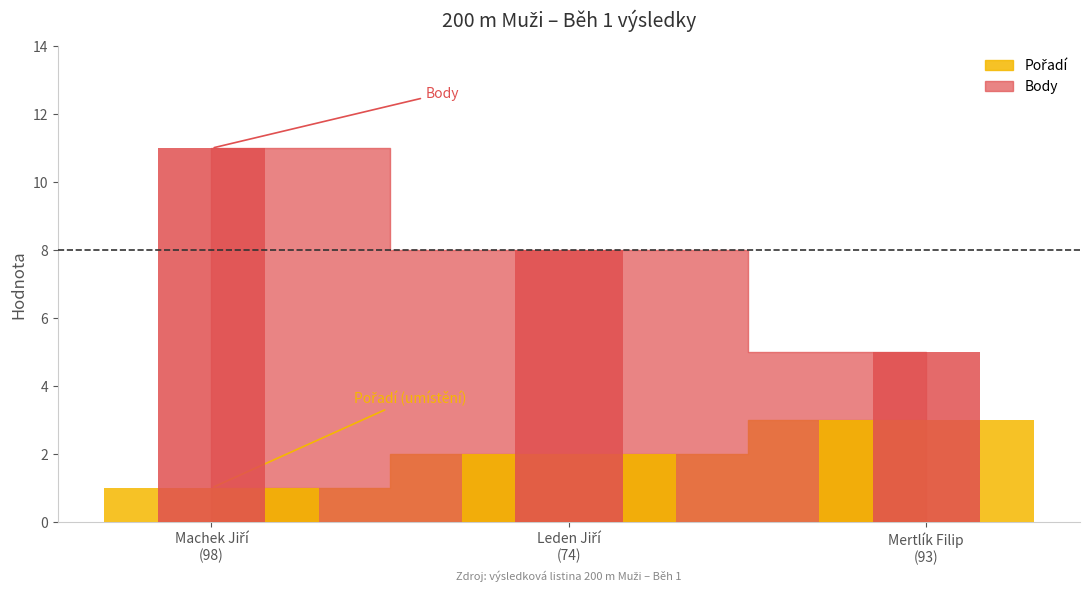

Is the value of Pořadí at Leden Jiří
(74) greater than the value of Body at Leden Jiří
(74)?

No